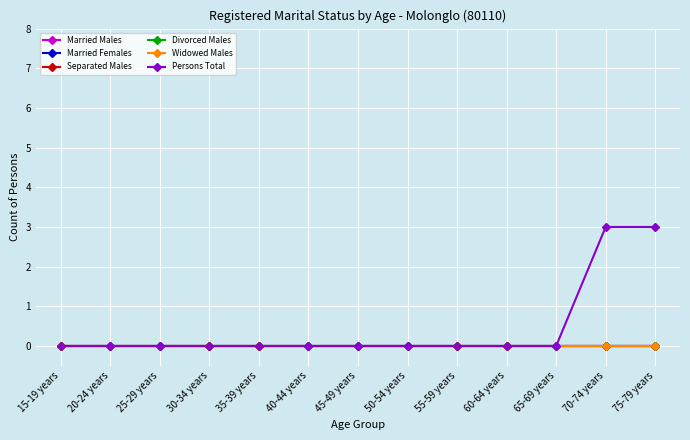

Is this an area chart (filled region under the line)?

No